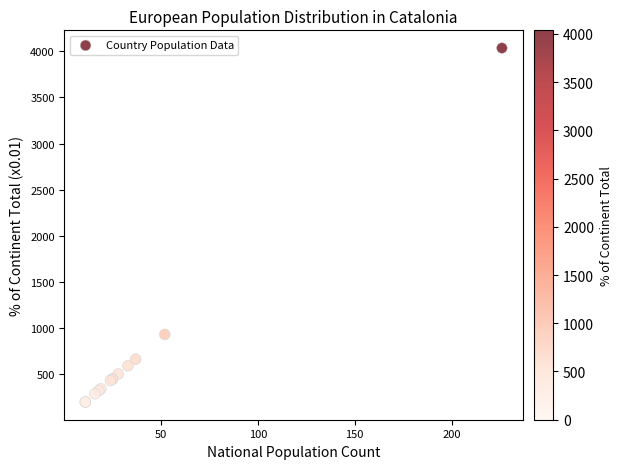

What Y value in the scatter plot is closest to 2116?

929